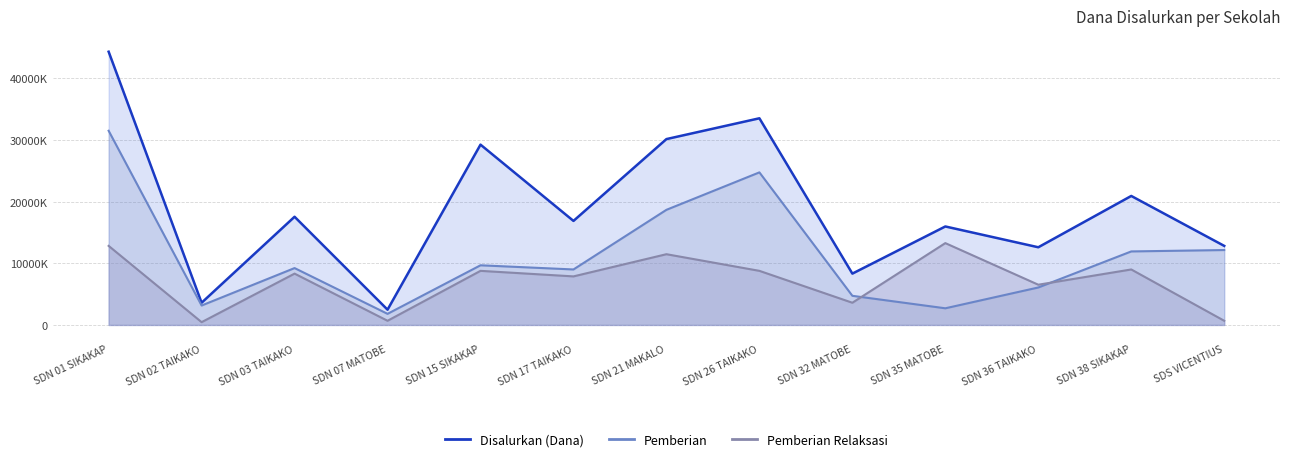

What is the value of the Pemberian point at the 8th from the left?

24750000